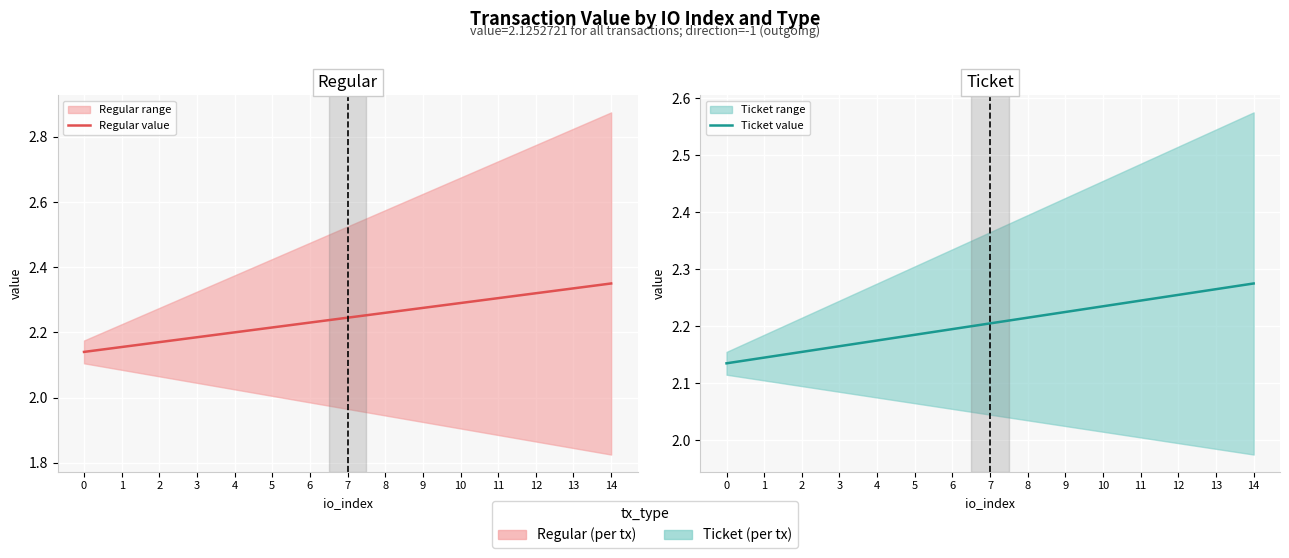

True or false: Ticket value and Regular value cross at least once.

False